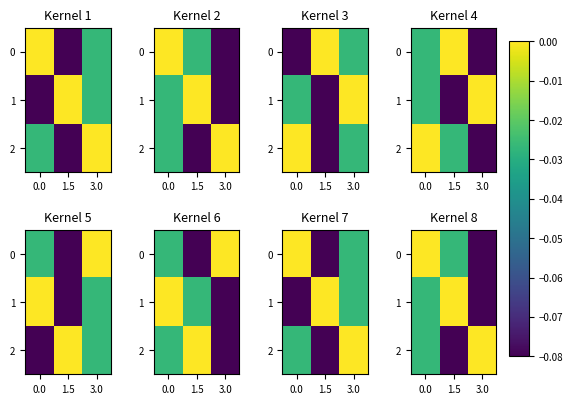

How many 0 values are between 0 and 1?

1